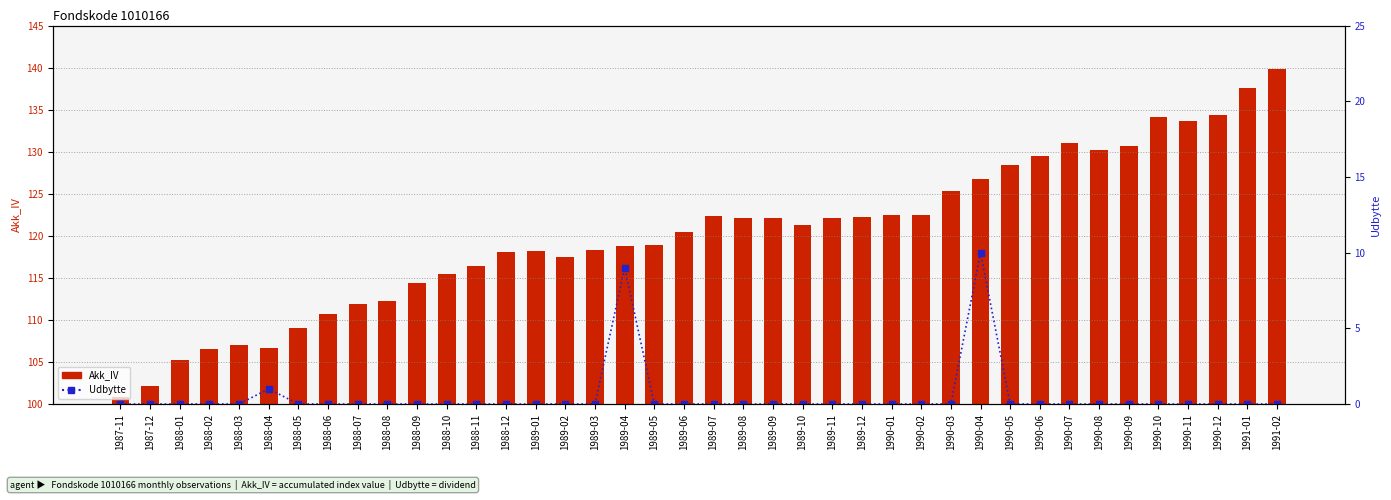

True or false: Akk_IV has a value of 187.2 at 1989-11.

False